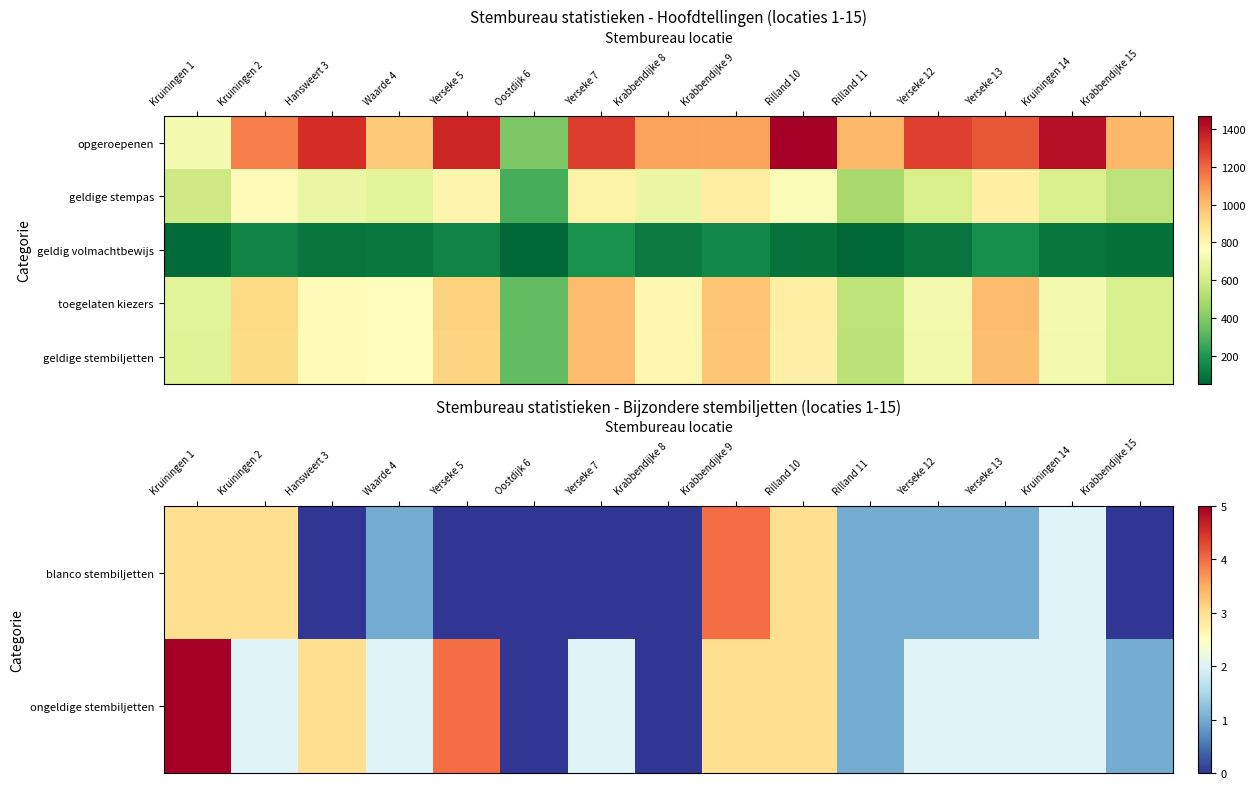

What is the difference between the blanco stembiljetten values at Waarde 4 and Kruiningen 2?

2